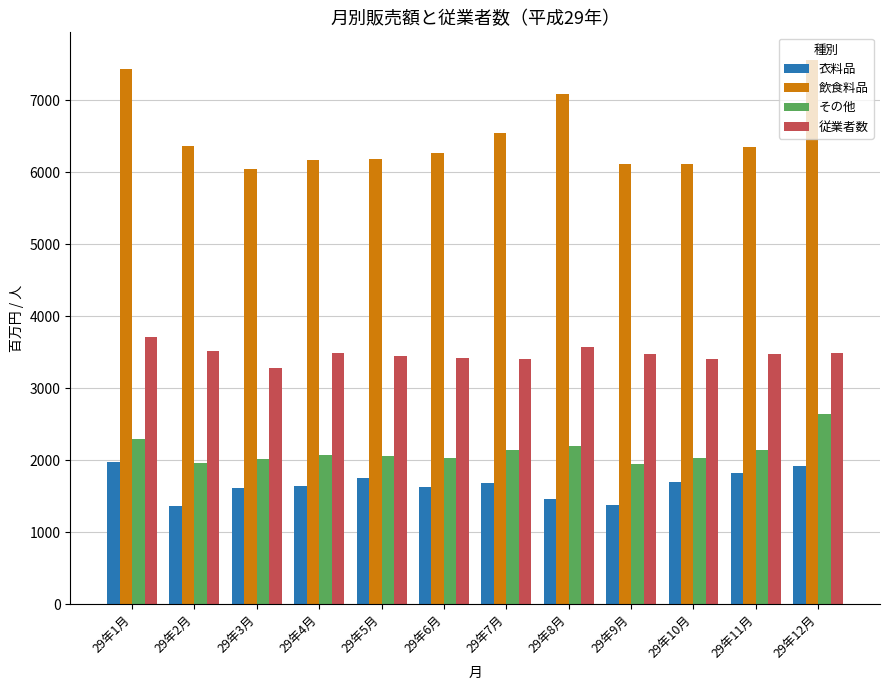

Which category has the highest value in the 飲食料品 series?

29年12月